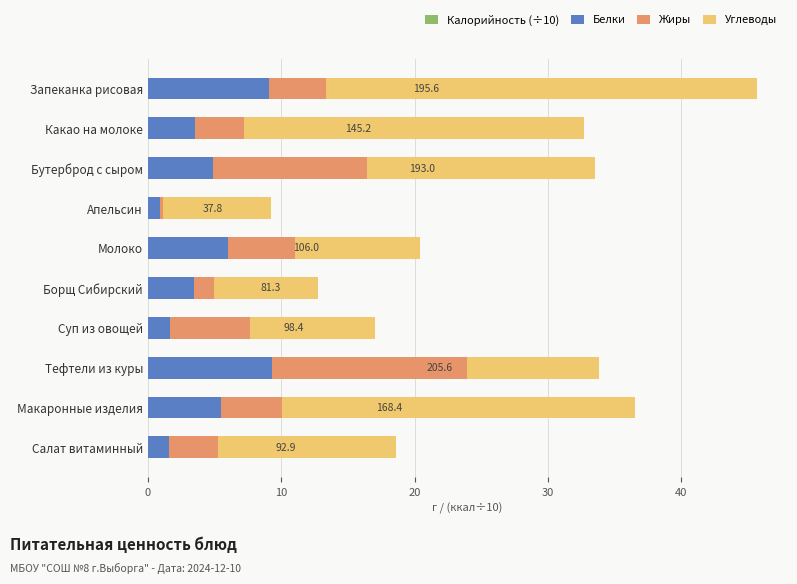

What is the difference between the highest and lowest values at Какао на молоке?

22.0